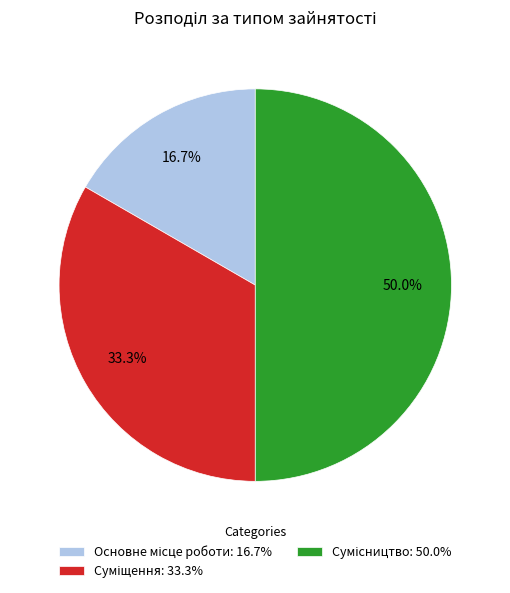

Is it true that Суміщення is 33% of the pie?

True